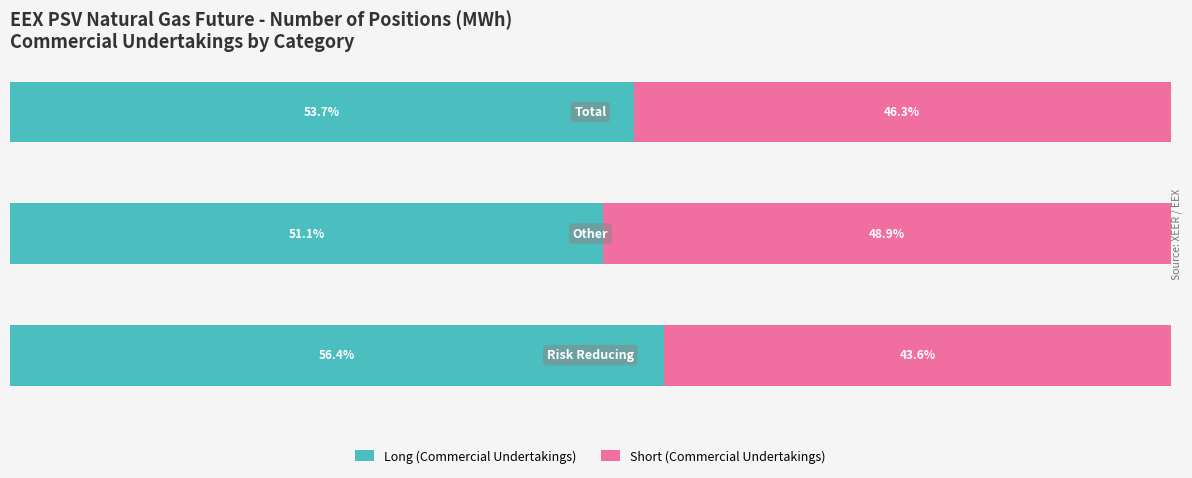

What are all the series names shown in the legend?

Long (Commercial Undertakings), Short (Commercial Undertakings)